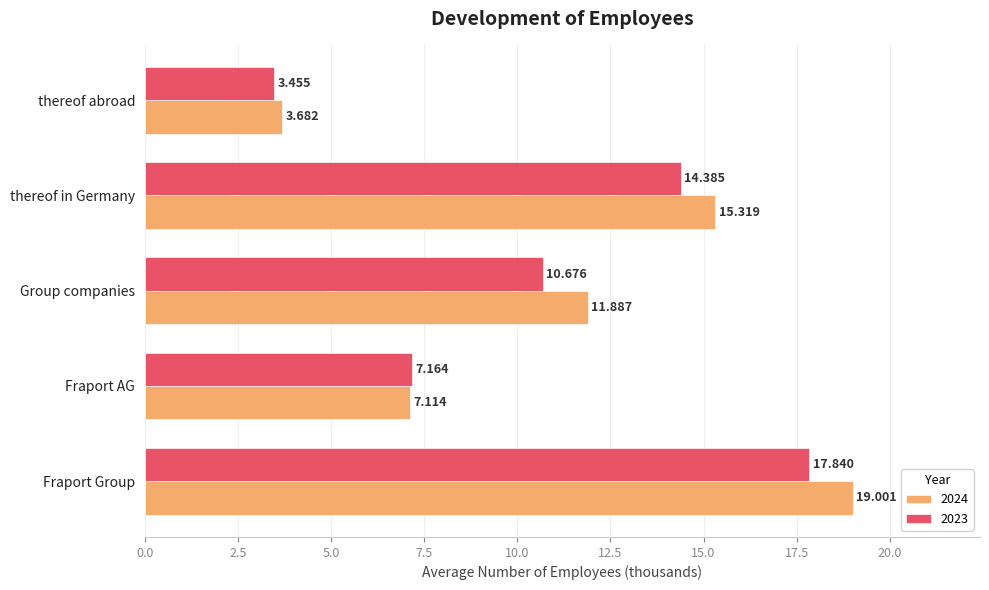

Which series has the largest total across all categories?

2024